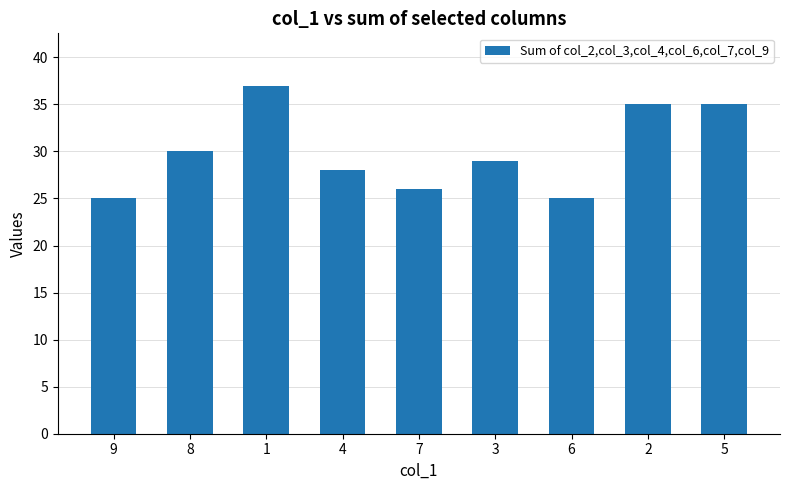

The value at 5 is 54. True or false?

False